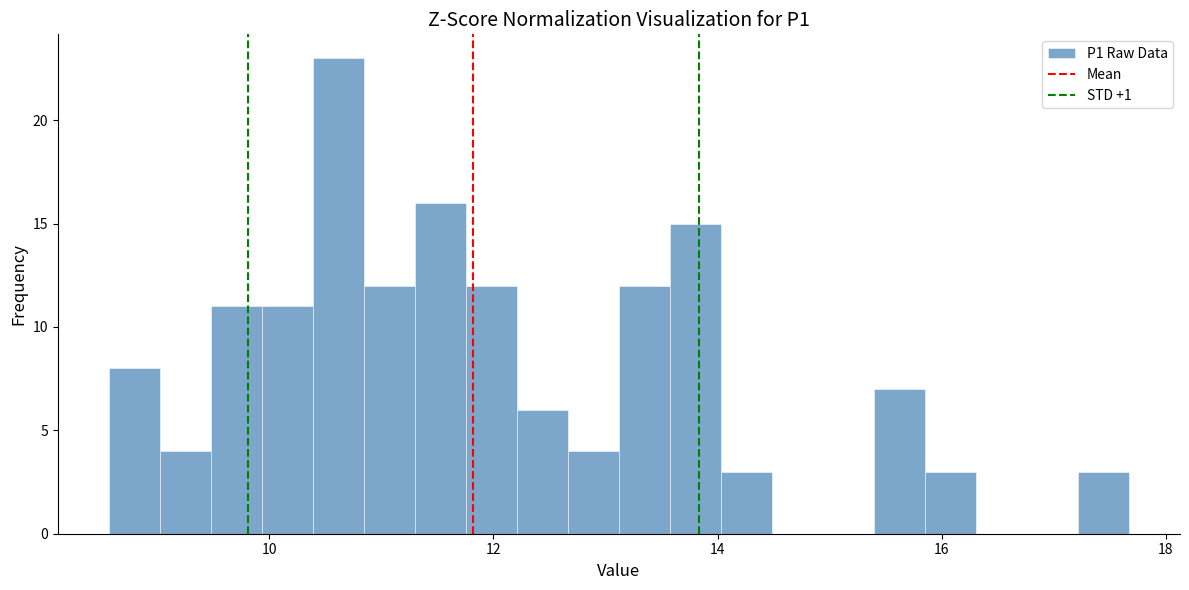

Around what value on the x-axis is the tallest bar? Give the approximate position of its centre, as read against the axis.

10.6